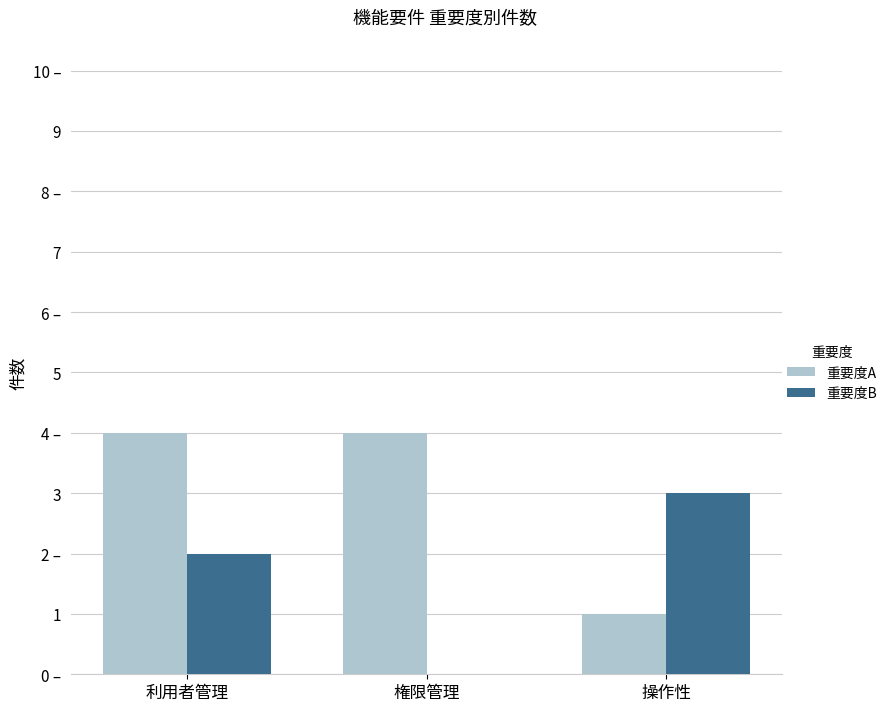

Does the chart contain stacked bars?

No